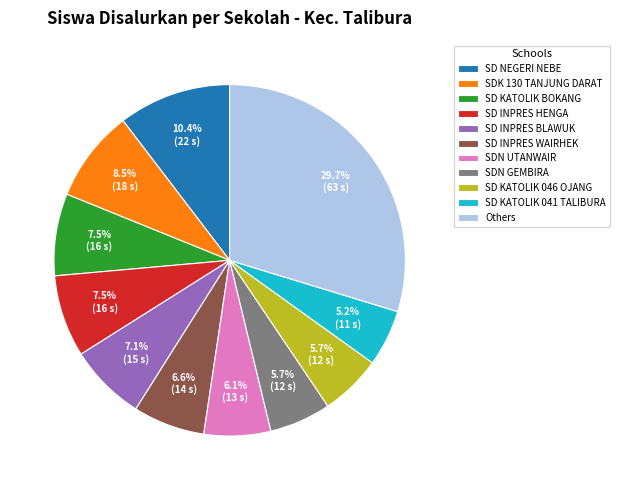

Approximately how many times larger is the value at SD KATOLIK BOKANG compared to SDN GEMBIRA?

1.3